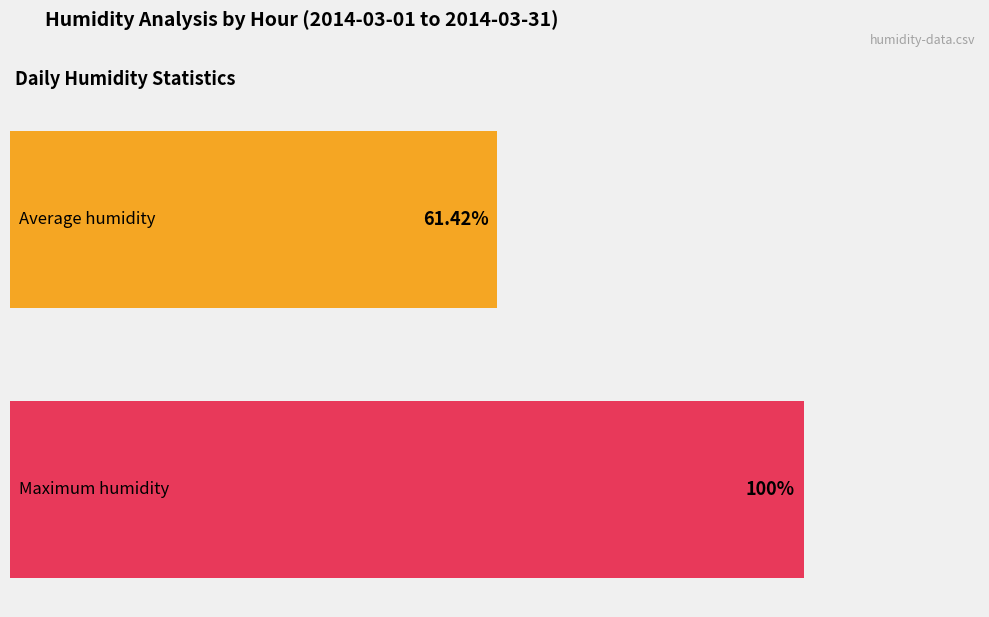

What are all the series names shown in the legend?

Average humidity, Maximum humidity